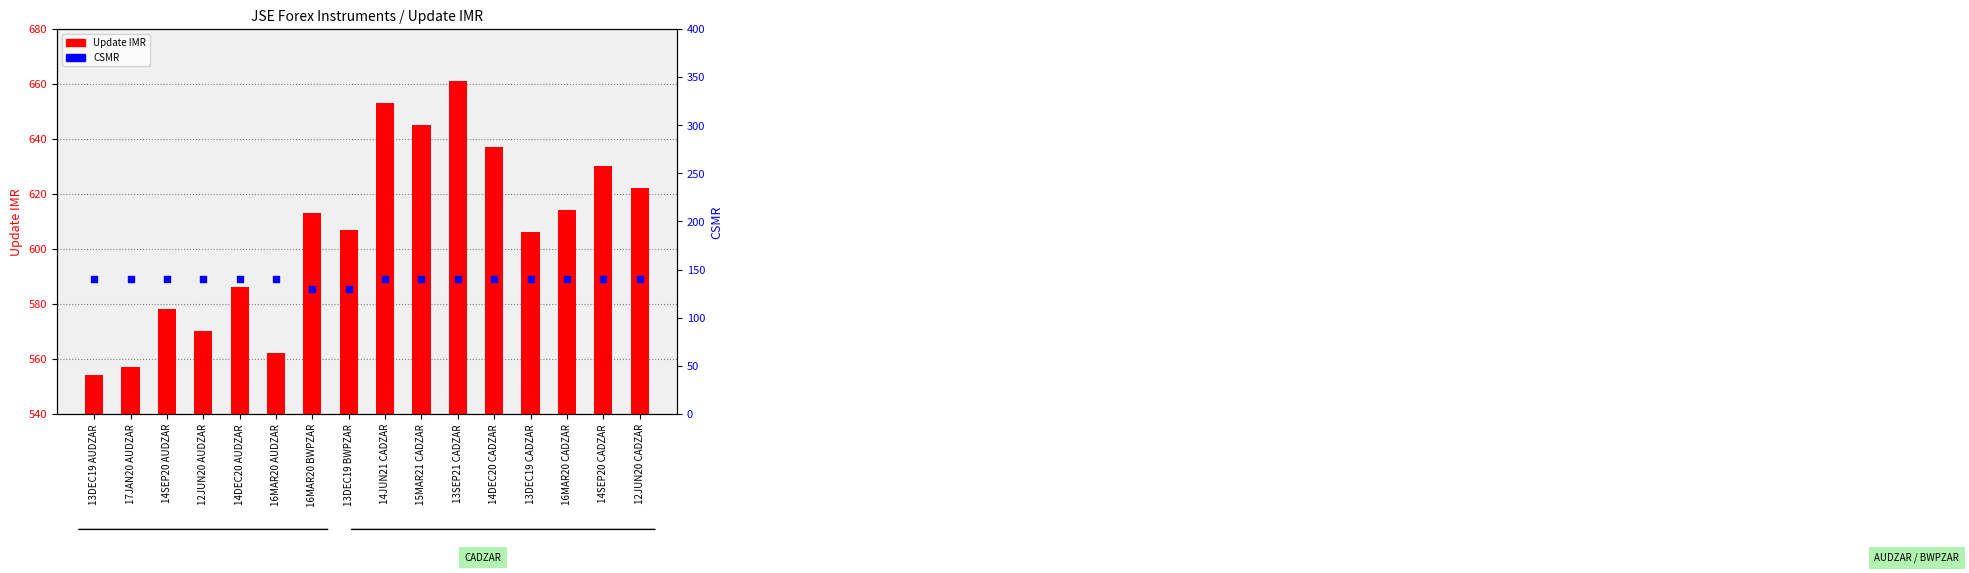

Is the value of Update IMR at 16MAR20 CADZAR greater than the value of CSMR at 14JUN21 CADZAR?

Yes